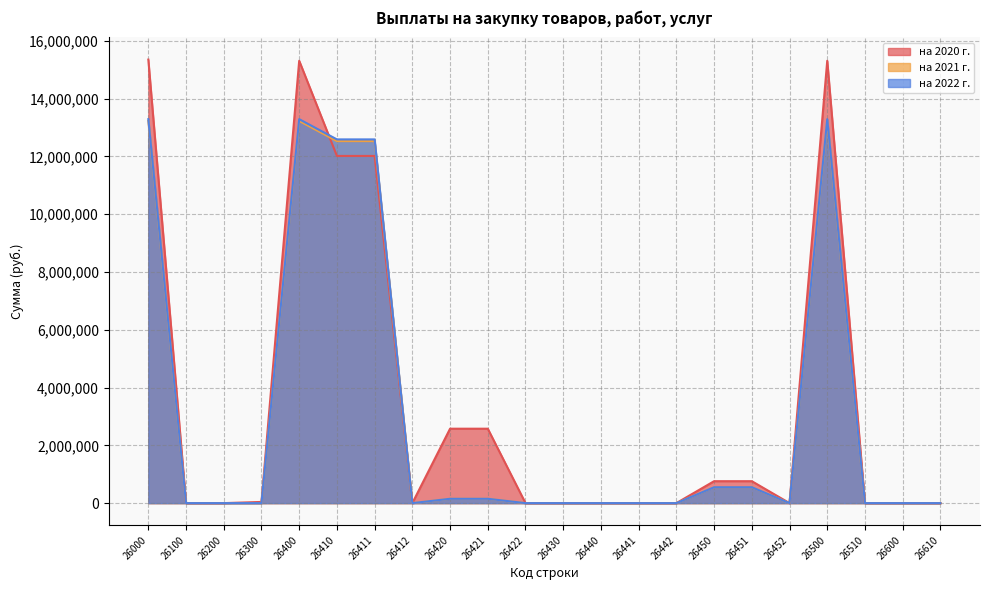

At how many categories does at least one series exceed 12502147?

5